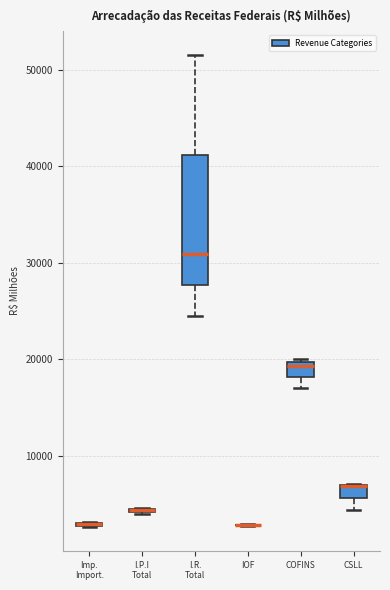

Which box is the tallest, from its lower edge to its upper edge?

I.R. Total